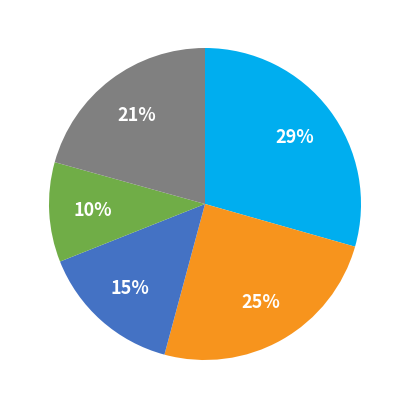

Is there a majority slice in this chart?

No